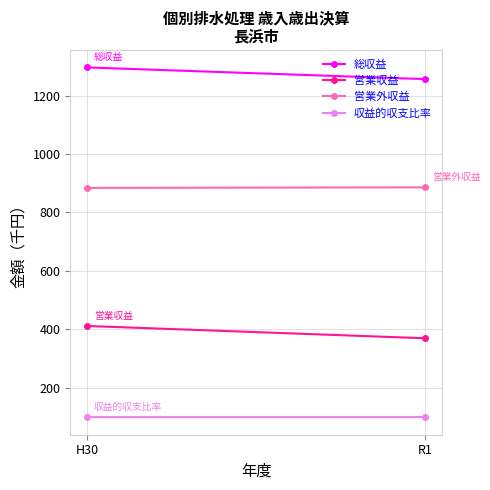

How many lines are shown in the chart?

4